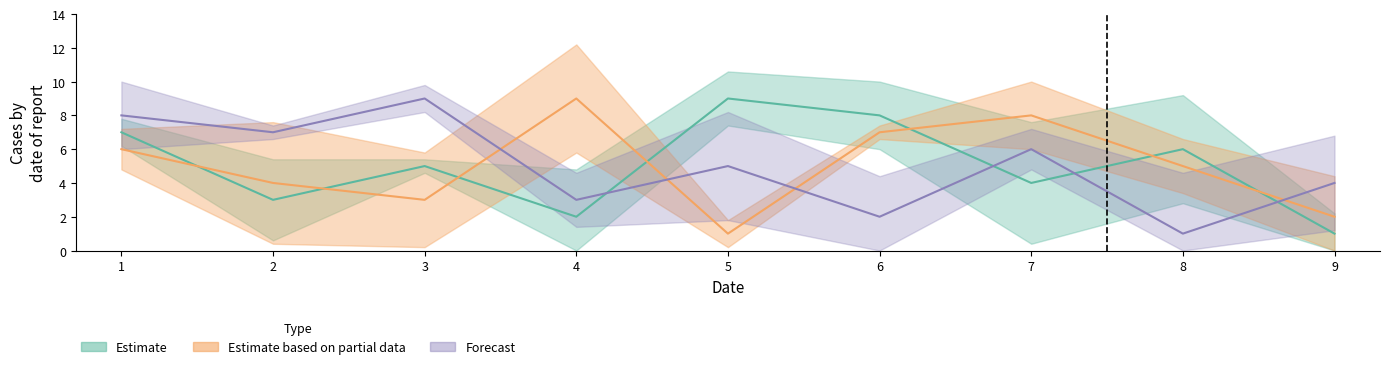

What is the minimum value for col_7?

1